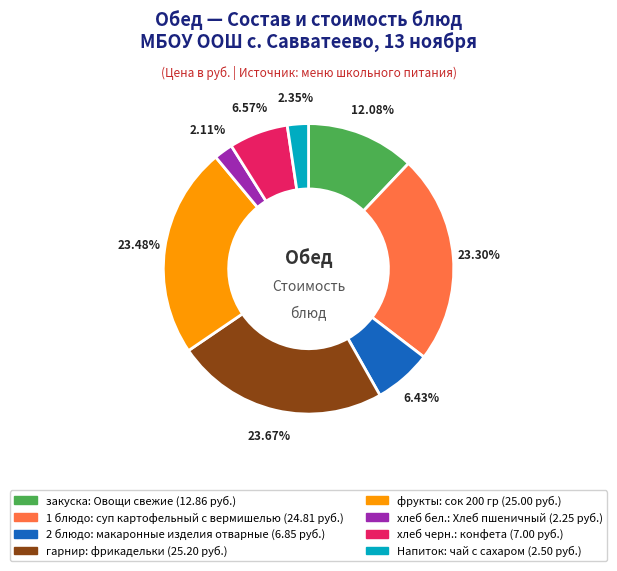

What is the ratio of the value at закуска: Овощи свежие (12.86 руб.) to the value at 2 блюдо: макаронные изделия отварные (6.85 руб.)?

1.9